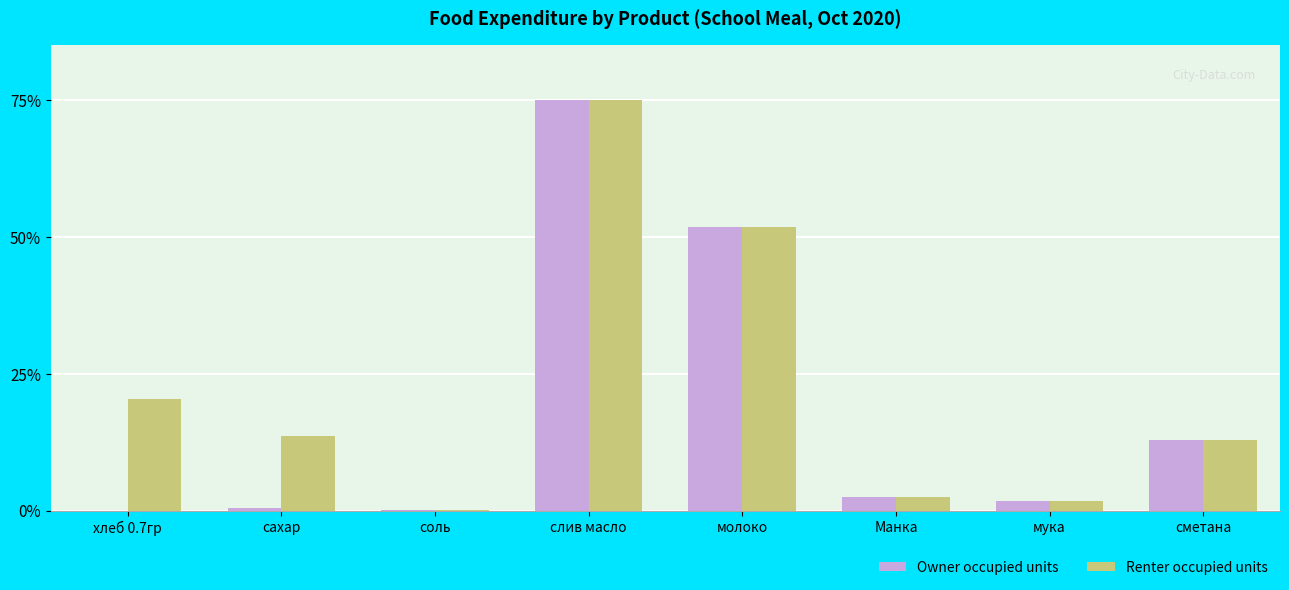

Read the Owner occupied units value at Манка.

2.5